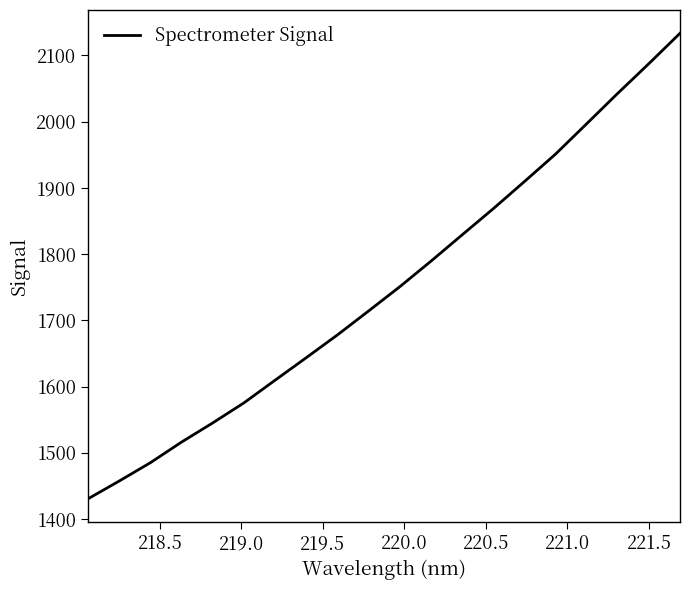

How many values exceed 1750?

10